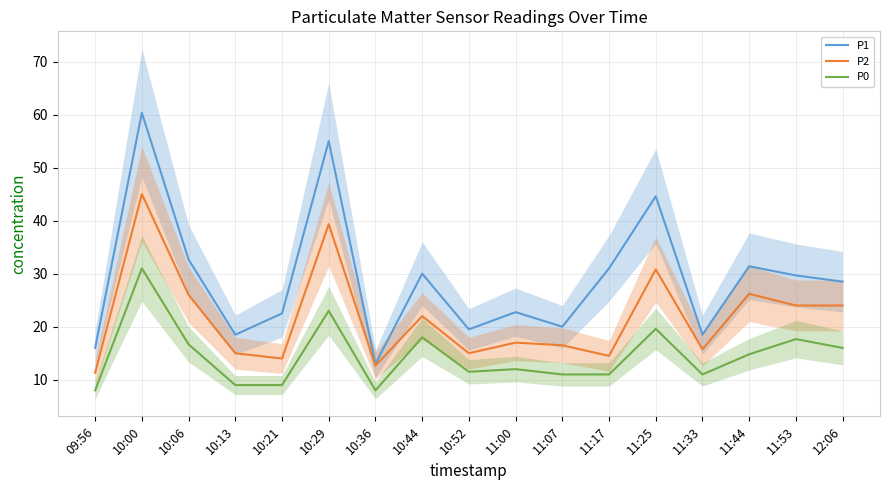

At which category does P2 reach its first local valley?

10:21